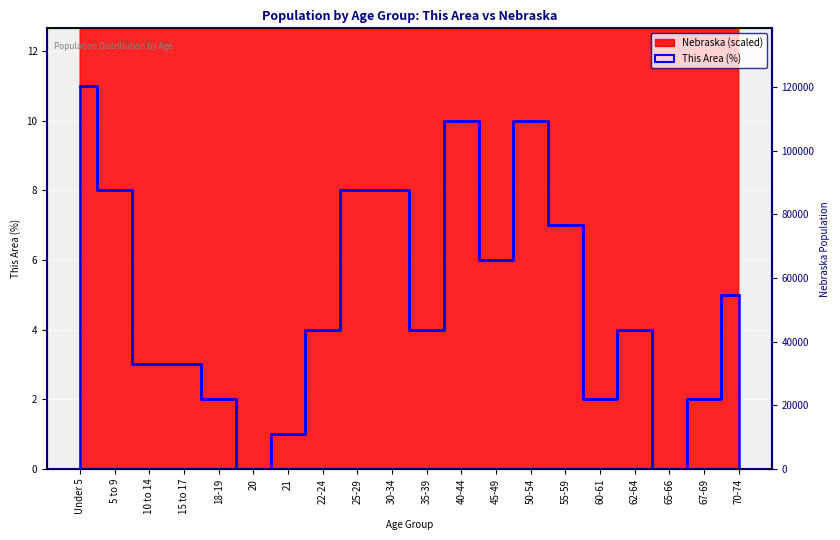

What is the label of the 19th point from the right?

5 to 9